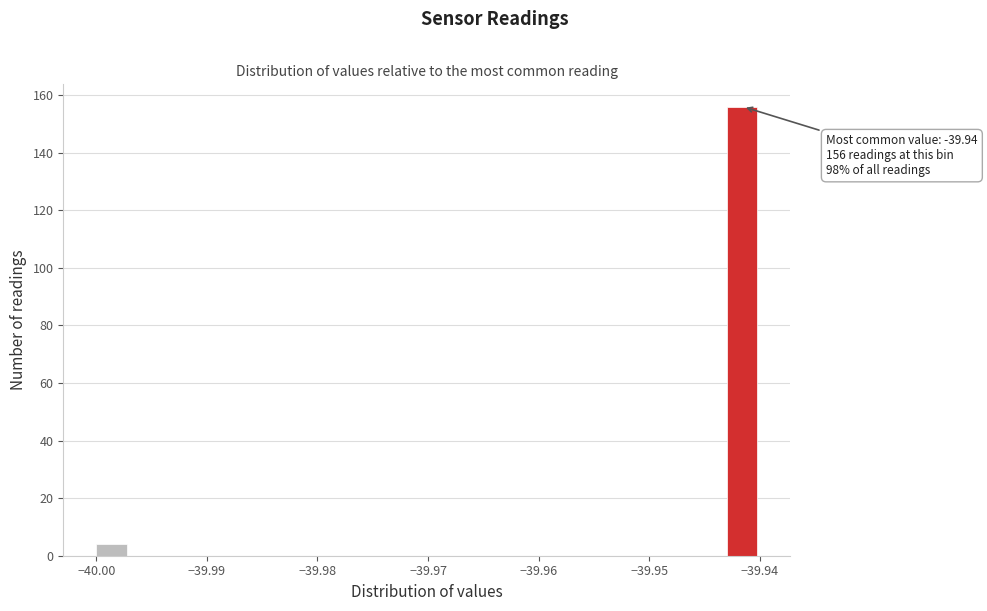

Around what value on the x-axis is the tallest bar? Give the approximate position of its centre, as read against the axis.

-39.942